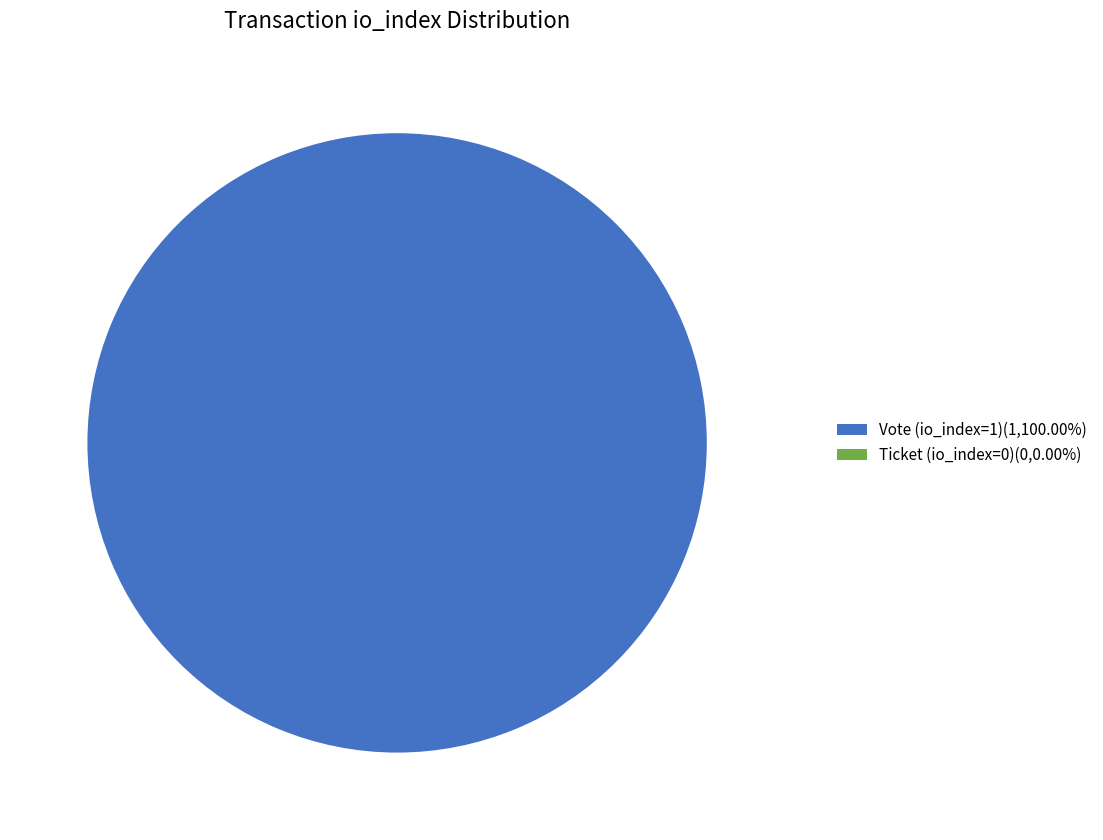

To the nearest percent, what percentage of the pie is Vote (io_index=1)?

100%